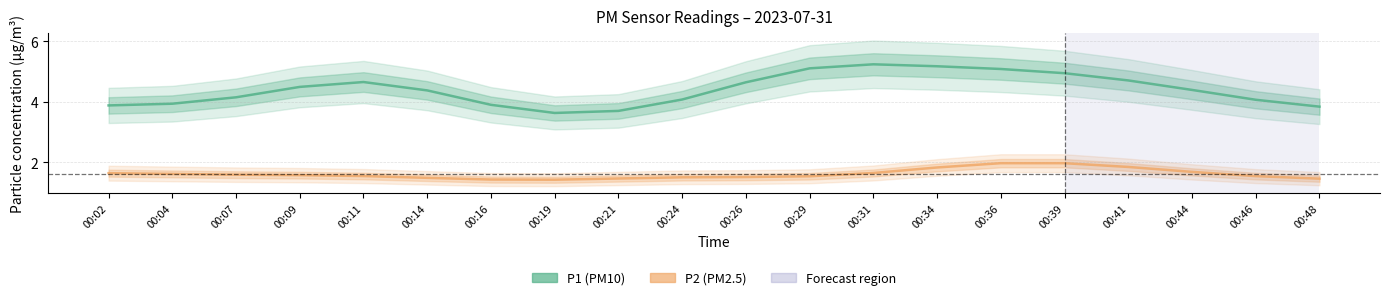

Rank the series at 00:41 from highest to lowest value.

P1 (PM10), P2 (PM2.5)